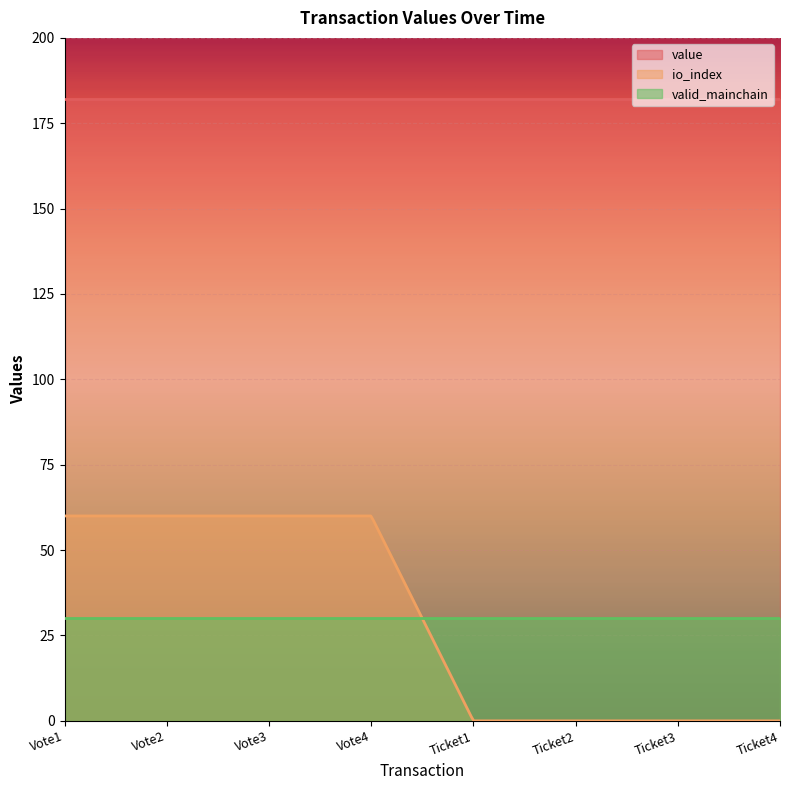

True or false: io_index has more than 1 interior local peaks.

False